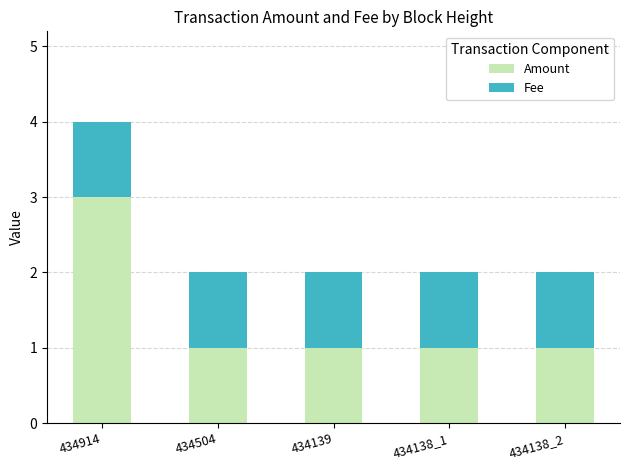

Reading left to right, what are the values for Amount?

3	1	1	1	1